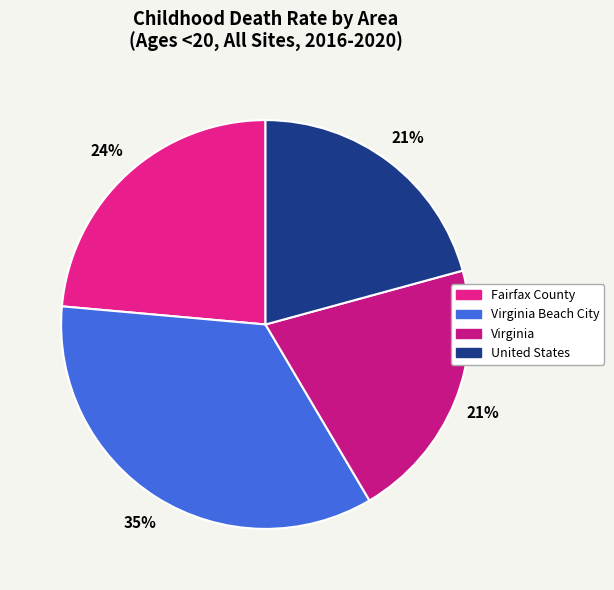

Does Fairfax County account for over 50% of the chart?

No